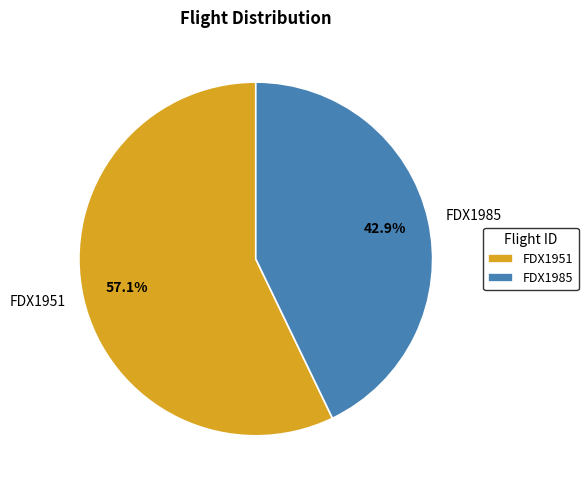

To the nearest percent, what is the average slice percentage?

50%